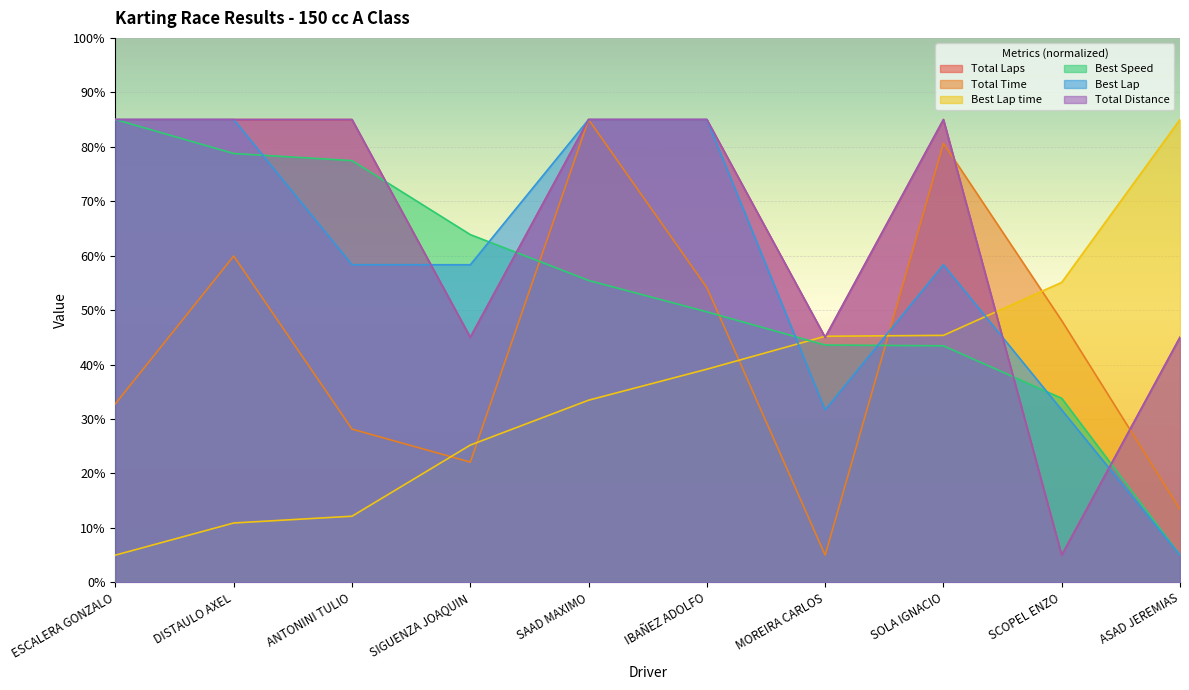

Is the value of Total Time at SAAD MAXIMO greater than the value of Best Speed at SCOPEL ENZO?

Yes